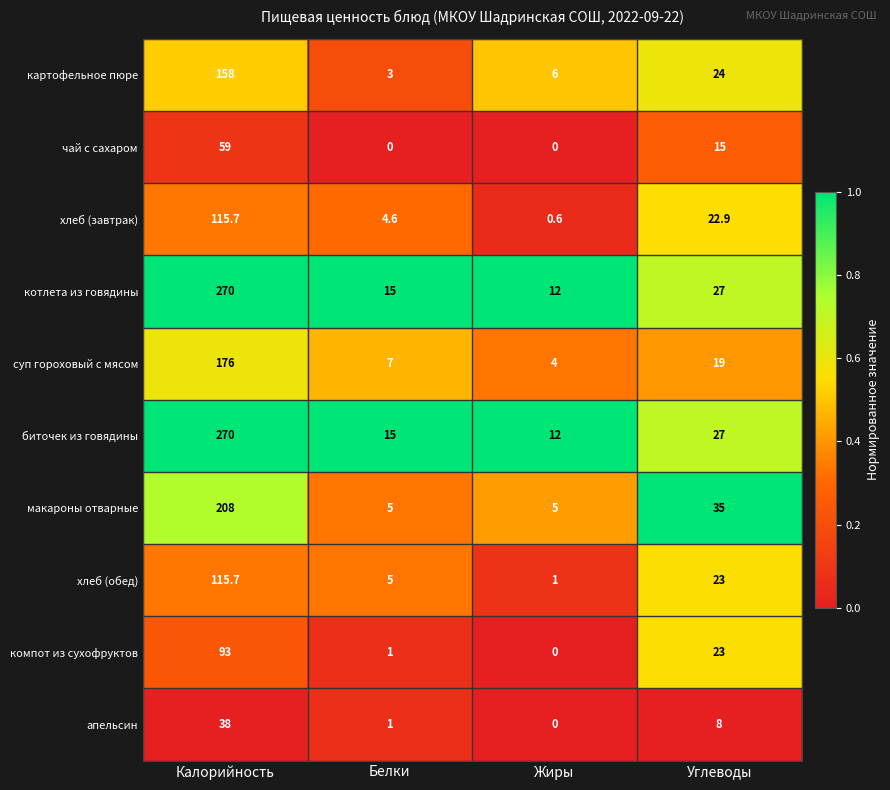

Count the number of data series in this chart.

10